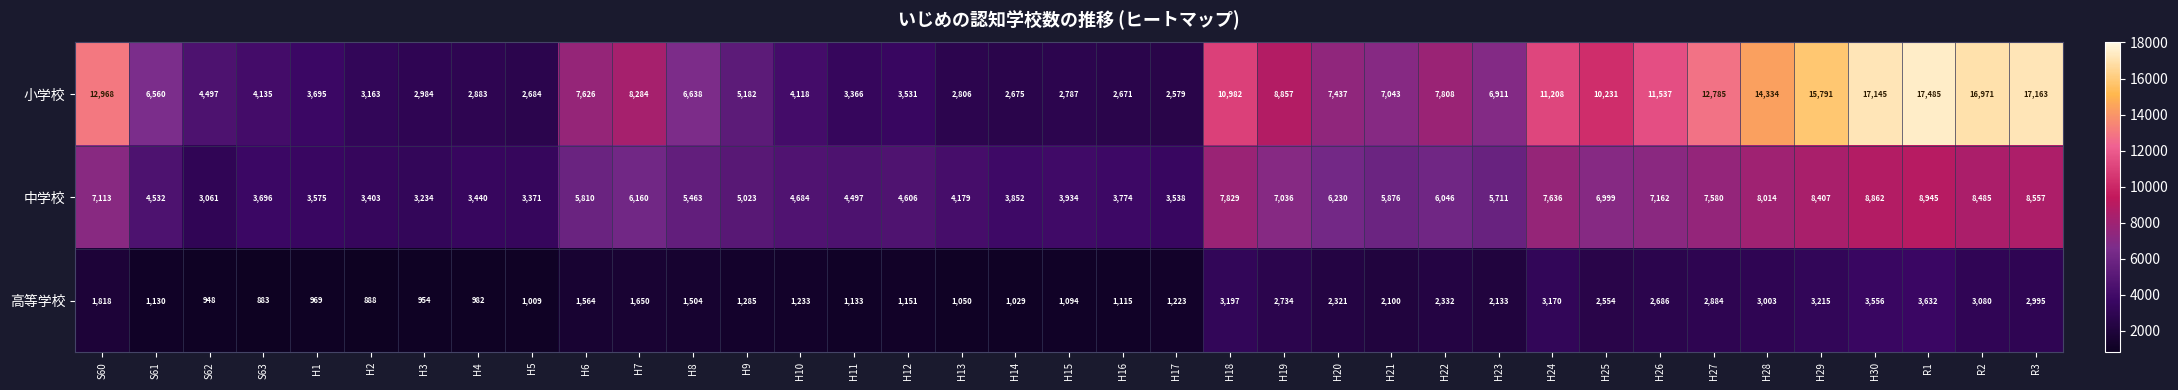

True or false: 高等学校 has a value of 1130 at S61.

True